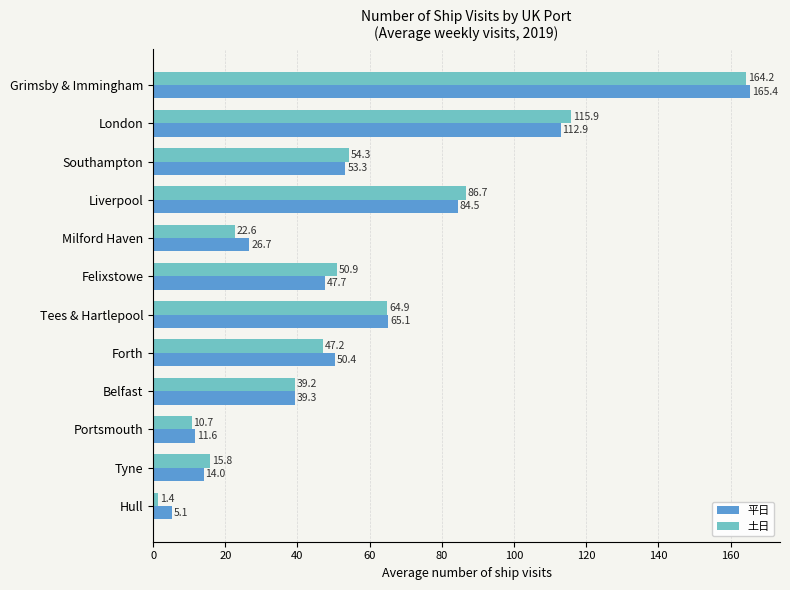

True or false: 平日 has a value of 39.3 at Belfast.

True